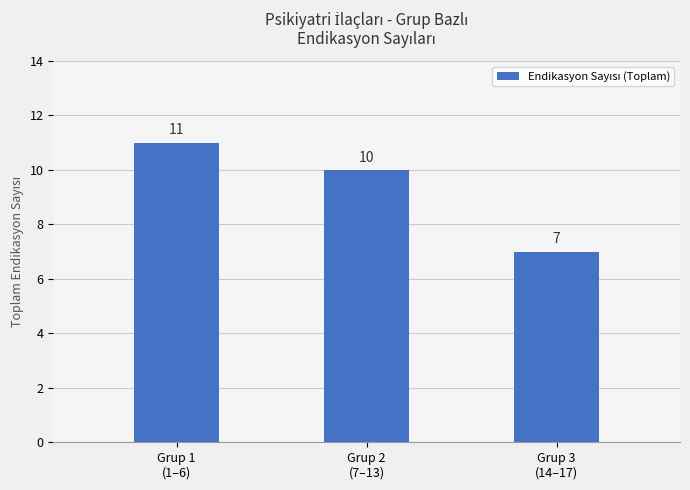

The chart shows a value of 7 at Grup 3
(14–17). True or false?

True